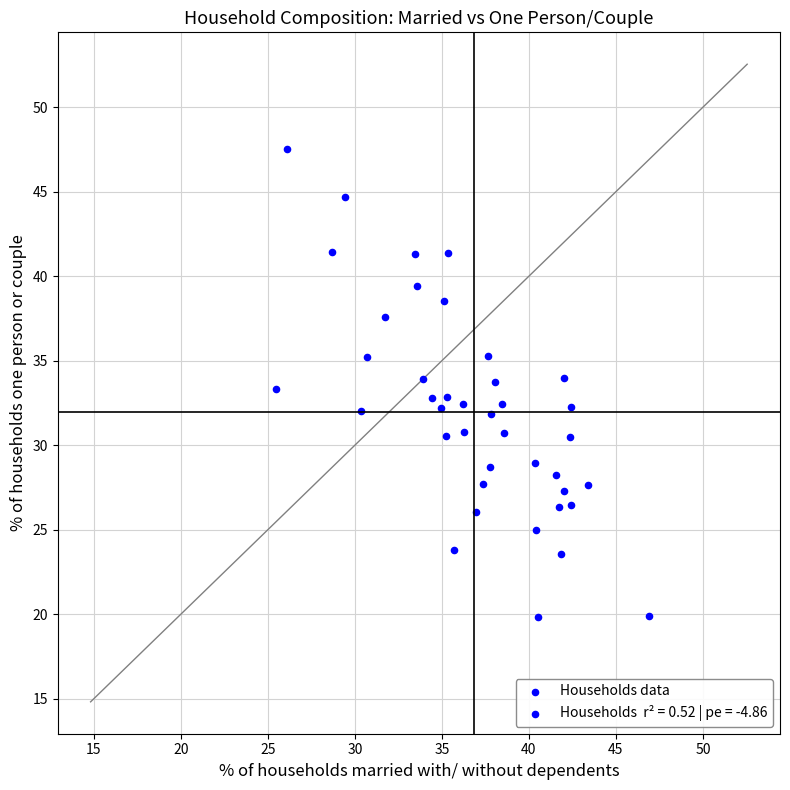

What is the range of Y values (max minus min)?

27.7